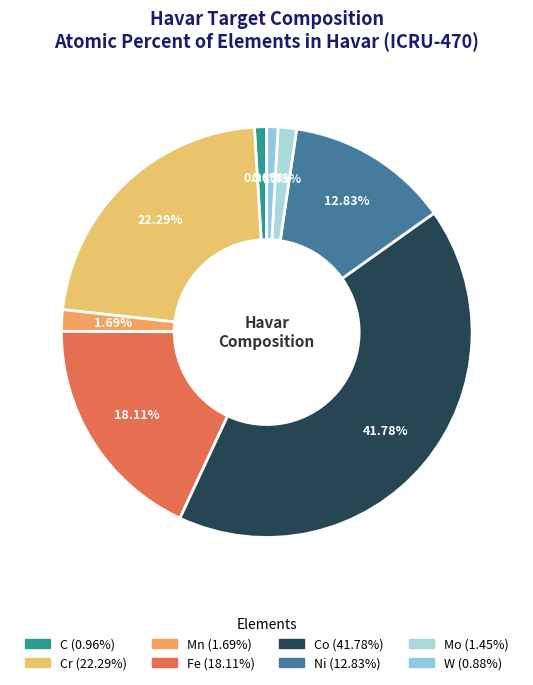

Count the number of slices in the pie.

8